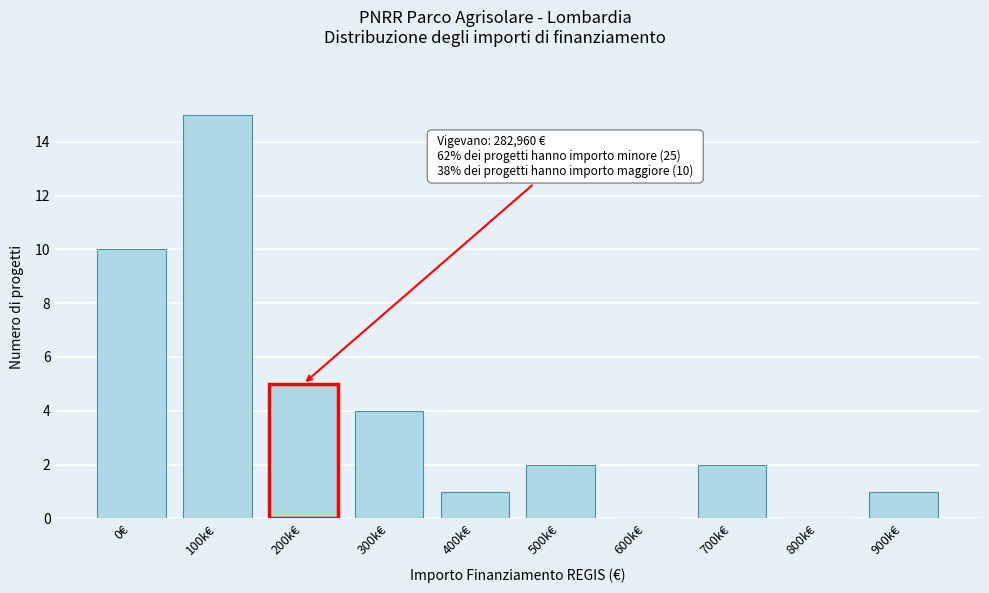

Reading left to right, extract all data points from this chart.

0€=10	100k€=15	200k€=5	300k€=4	400k€=1	500k€=2	600k€=0	700k€=2	800k€=0	900k€=1